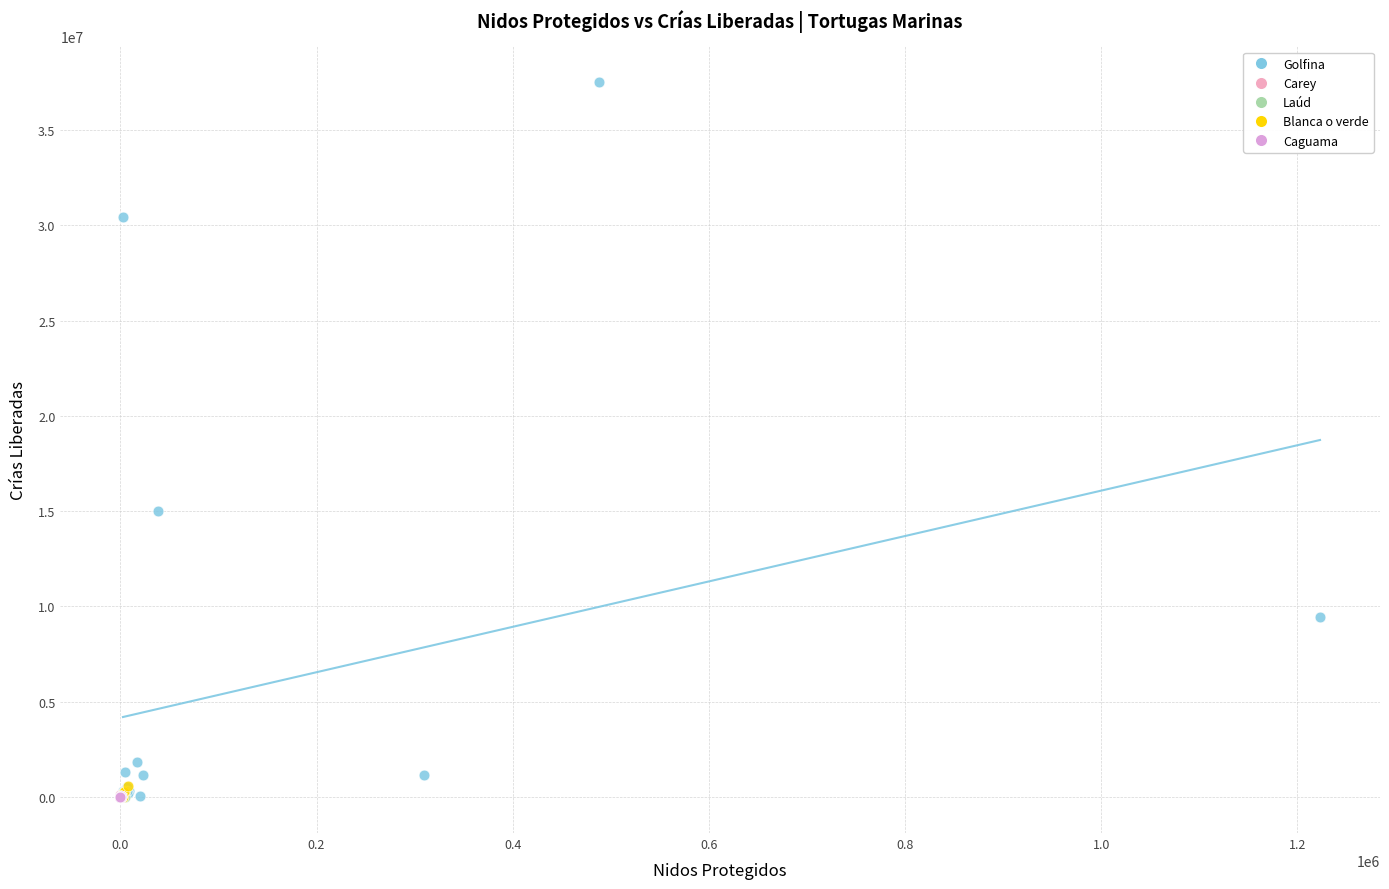

Which series reaches the maximum Y coordinate?

Golfina